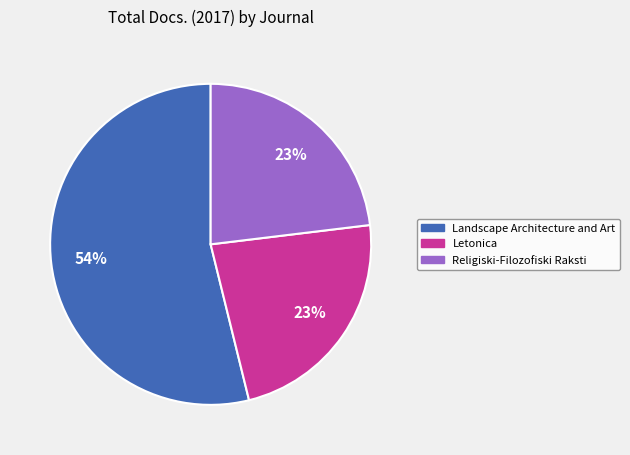

What is the ratio of the value at Landscape Architecture and Art to the value at Letonica?

2.3